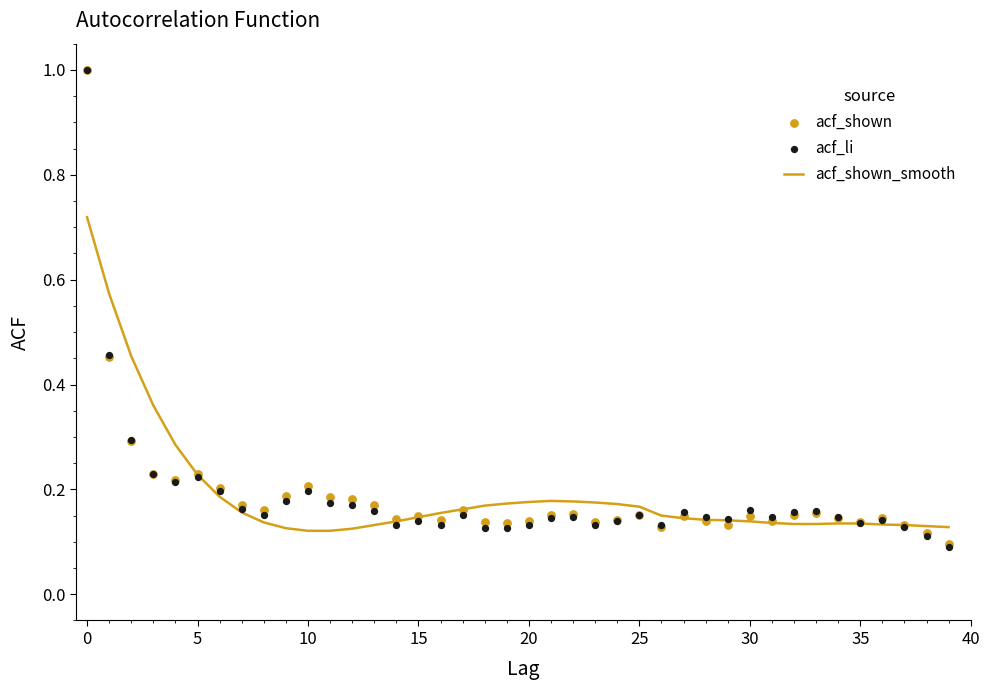

Which series has the largest Y range (max minus min)?

acf_li